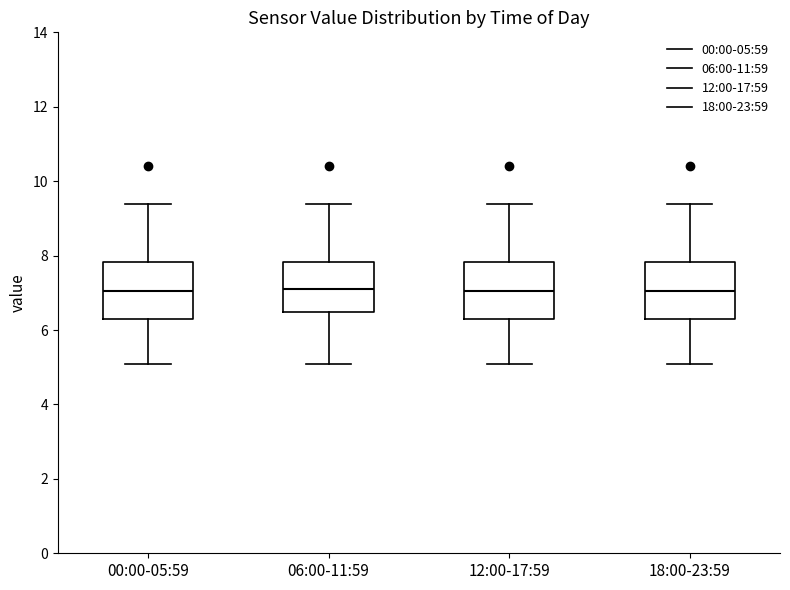

Reading left to right, transcribe this box plot: for each box, give where its median line is, the range the box spans, and where its two whiskers end, as read against the y-axis. The values are not printed on the chart, so give them approximately, as read against the axis.

00:00-05:59: median 7.0, box 6.4 to 7.8, whiskers 5.2 to 9.4
06:00-11:59: median 7.2, box 6.4 to 7.8, whiskers 5.2 to 9.4
12:00-17:59: median 7.0, box 6.4 to 7.8, whiskers 5.2 to 9.4
18:00-23:59: median 7.0, box 6.4 to 7.8, whiskers 5.2 to 9.4